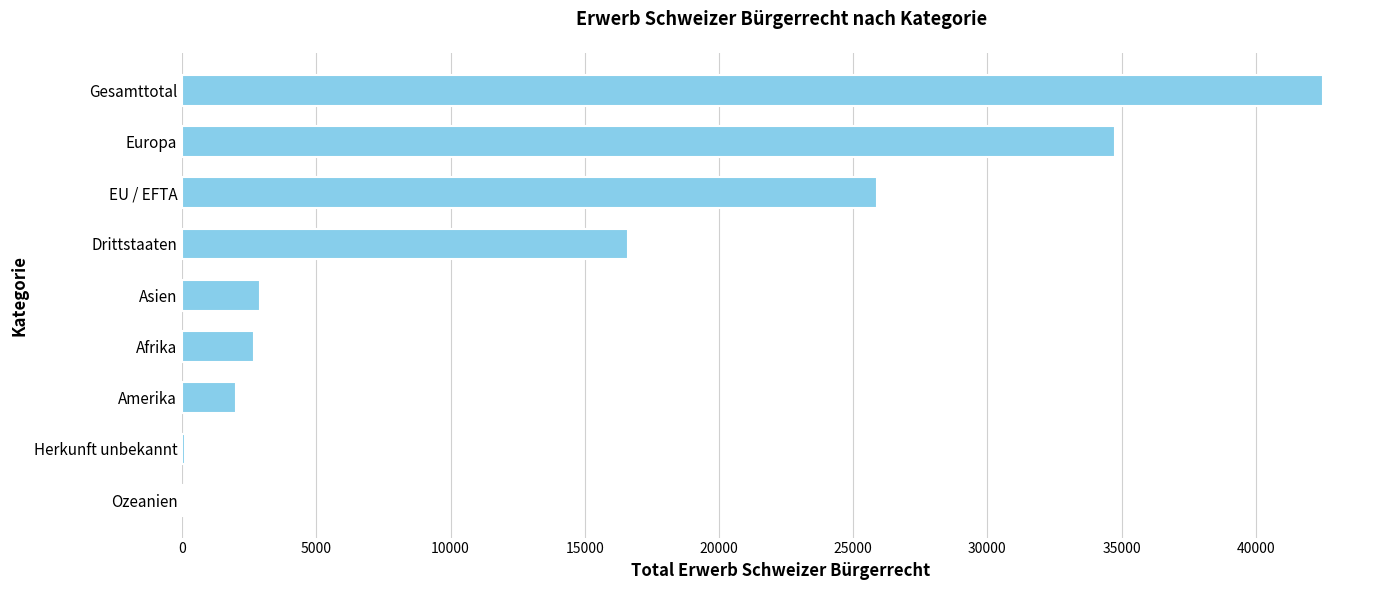

The value at Europa is 34743. True or false?

True